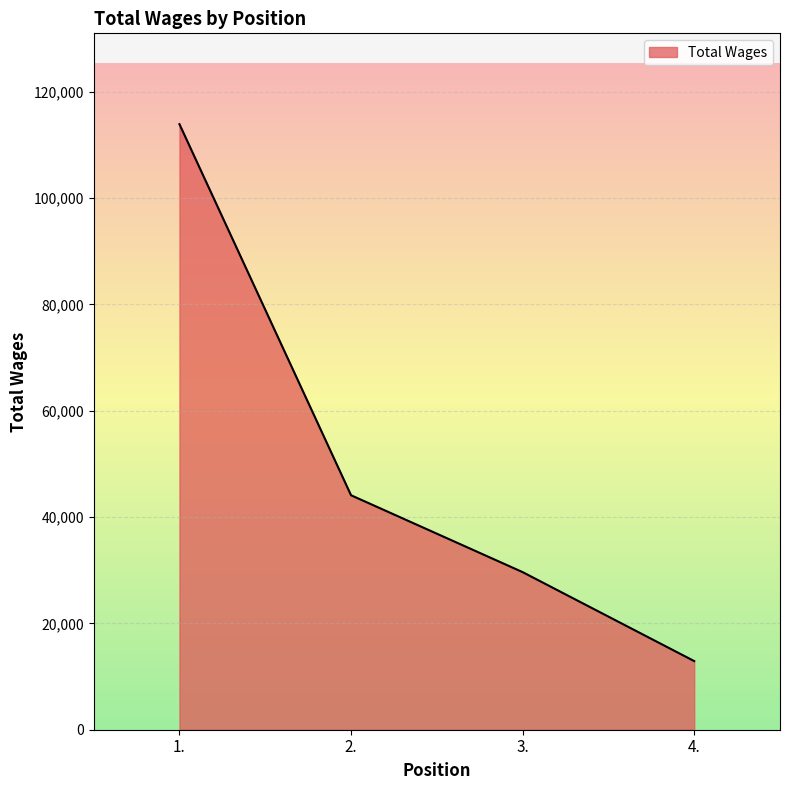

At which label does the data first exceed 44095?

1.